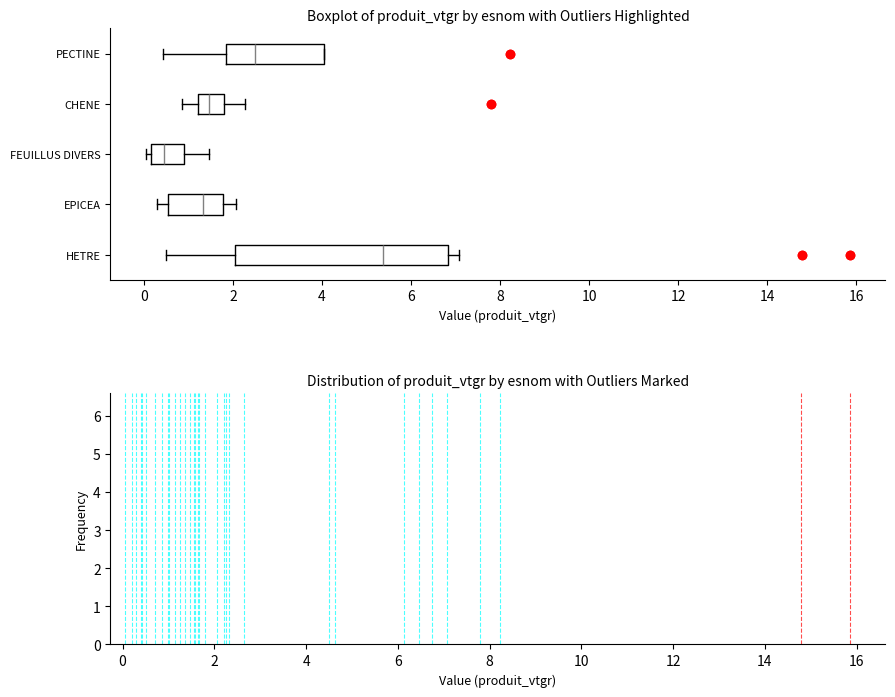

Reading bottom to top, read every box against the x-axis: the position of its median line, the range the box covers, and the ends of its whiskers. The values are not printed on the chart, so give them approximately, as read against the axis.

HETRE: median 5.4, box 2.0 to 6.8, whiskers 0.6 to 7.0
EPICEA: median 1.4, box 0.6 to 1.8, whiskers 0.4 to 2.0
FEUILLUS DIVERS: median 0.4, box 0.2 to 1.0, whiskers 0.0 to 1.4
CHENE: median 1.4, box 1.2 to 1.8, whiskers 0.8 to 2.2
PECTINE: median 2.4, box 1.8 to 4.0, whiskers 0.4 to 4.0